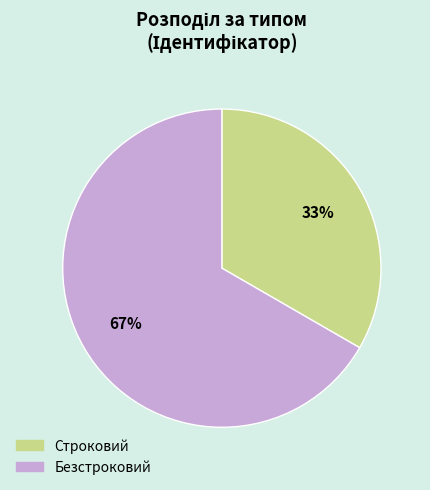

Count the number of slices in the pie.

2